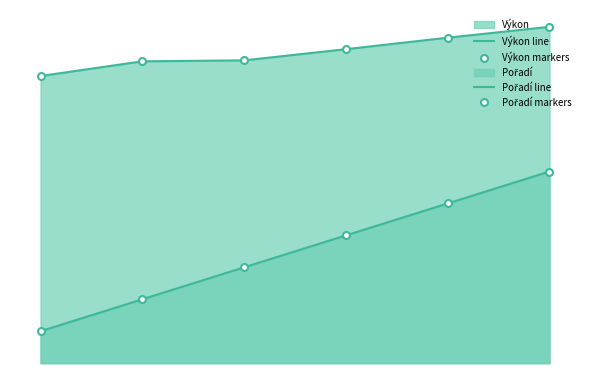

At which category is the sum across all series the highest?

5